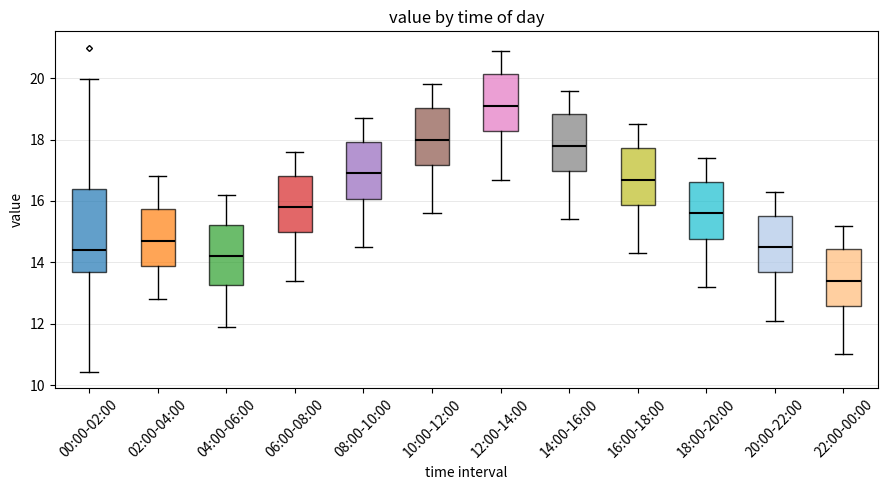

Which box is the tallest, from its lower edge to its upper edge?

00:00-02:00